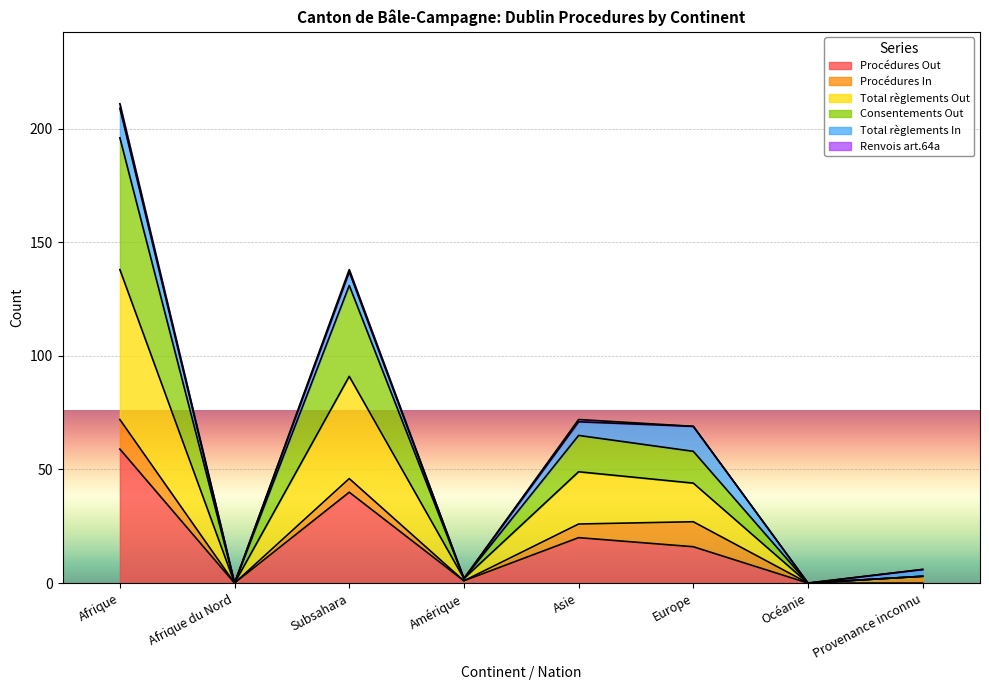

True or false: Total règlements Out and Consentements Out cross at least once.

False